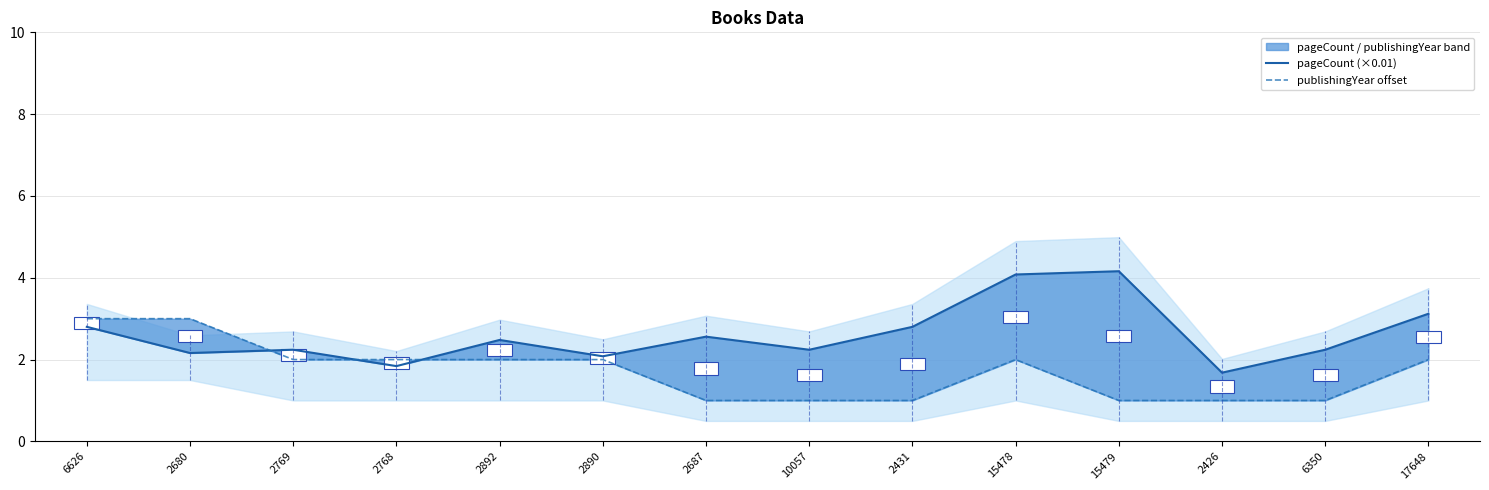

Which series has the largest range (max minus min)?

pageCount (×0.01)